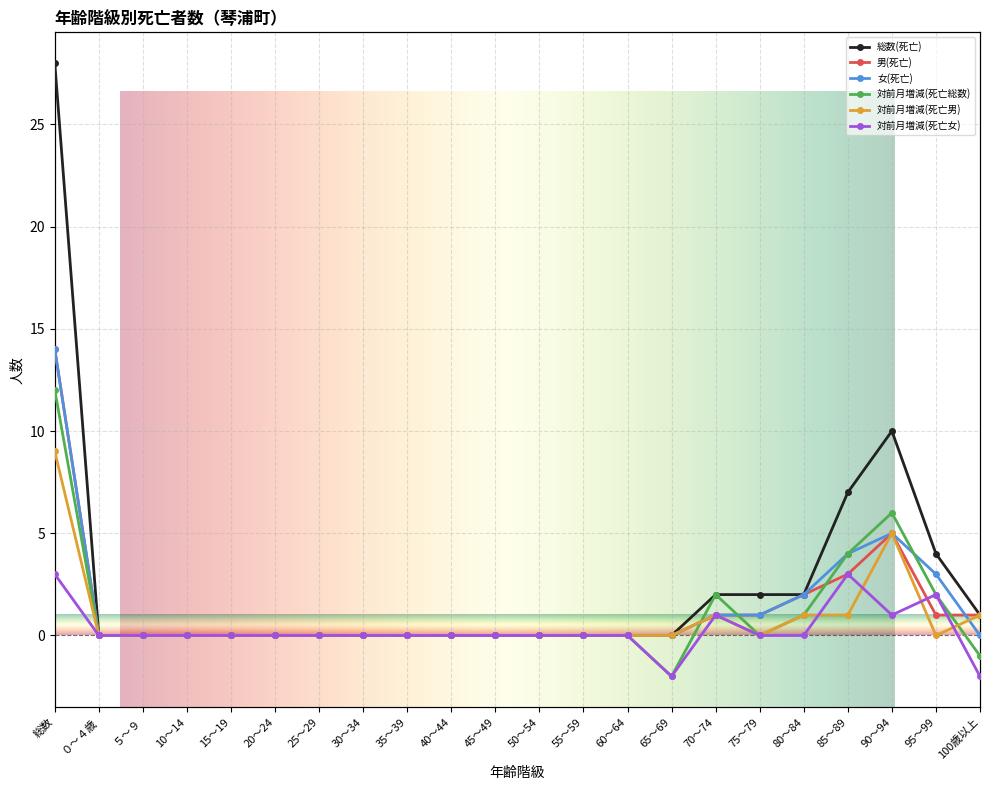

Which label corresponds to the smallest value in the chart?

65～69